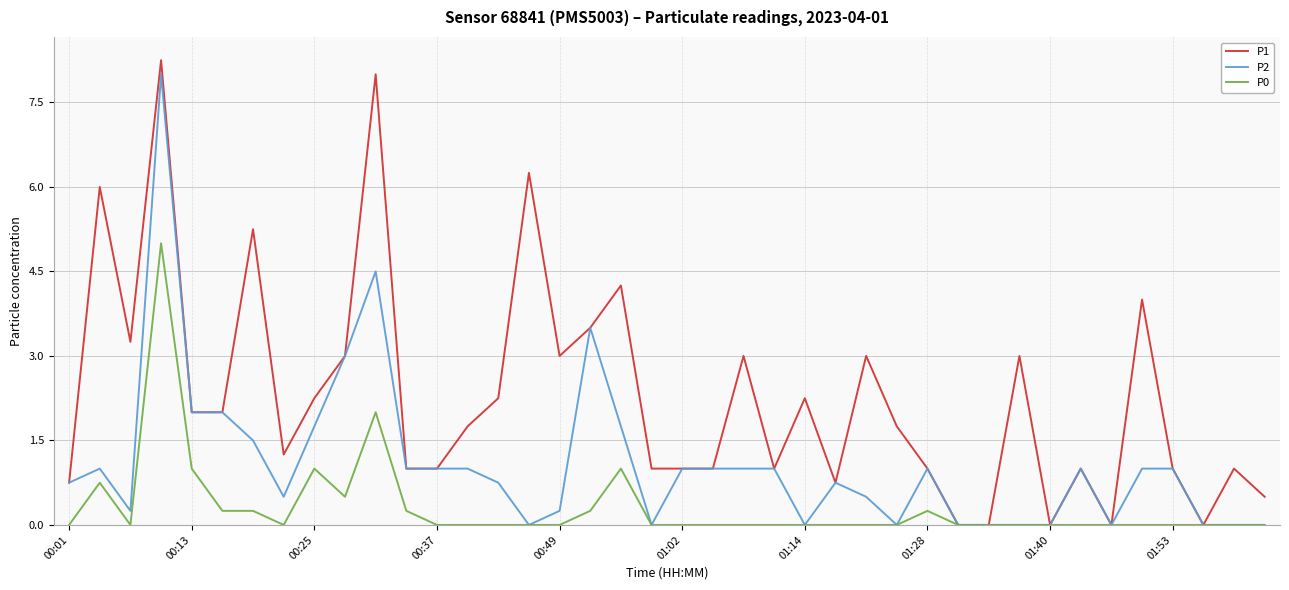

Rank the series by their average value, from highest to lowest.

P1, P2, P0